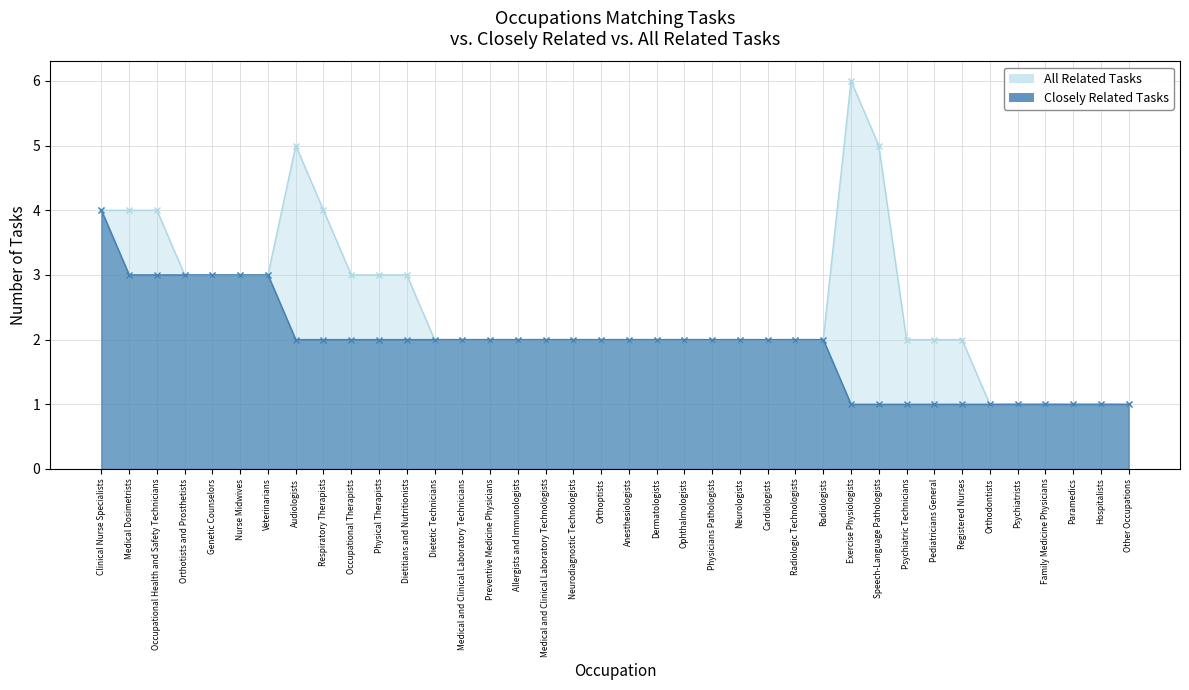

At which category is the sum across all series the highest?

Clinical Nurse Specialists